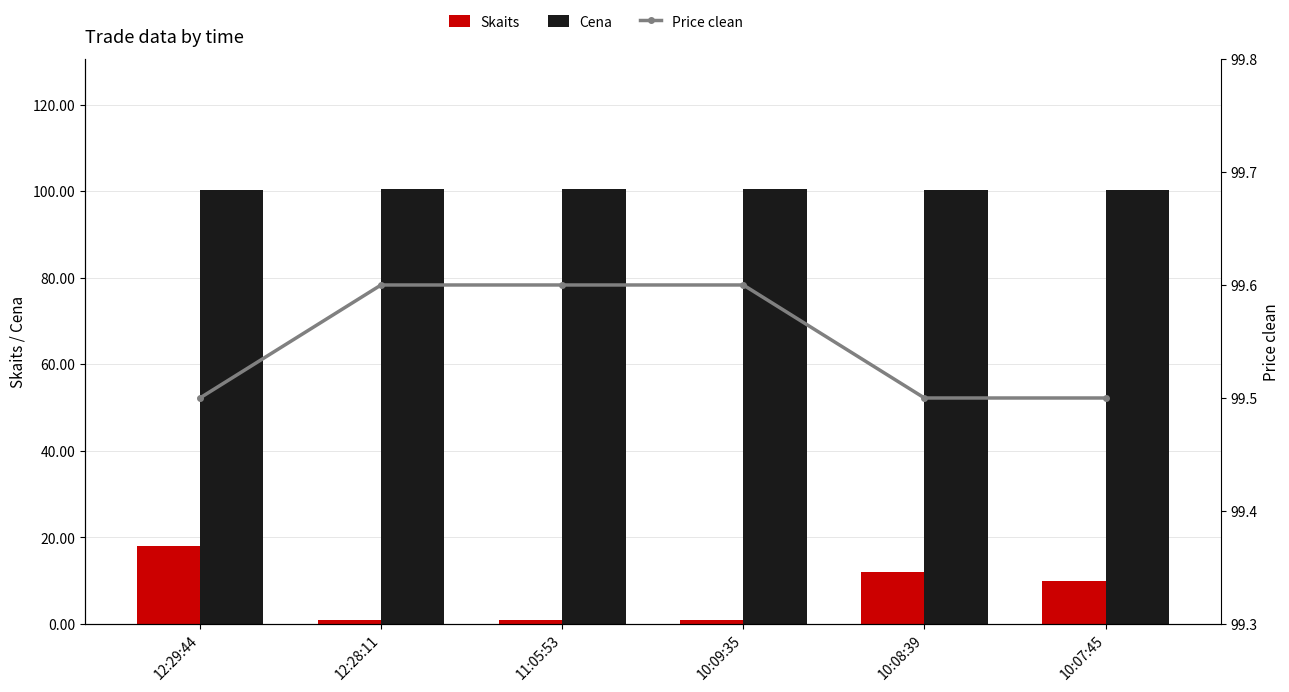

Which series has the widest spread of values?

Skaits